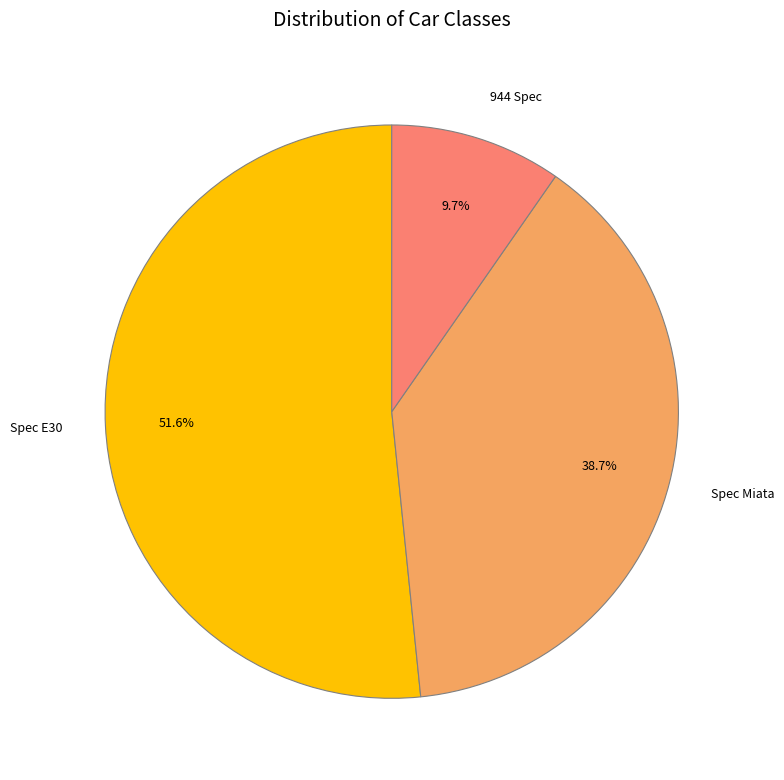

How many segments does this pie chart have?

3